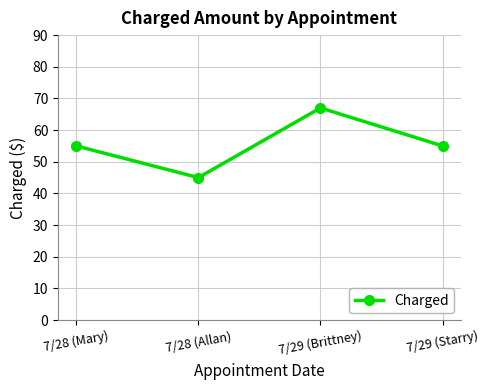

What is the sum of the values at 7/28 (Mary) and 7/28 (Allan)?

100